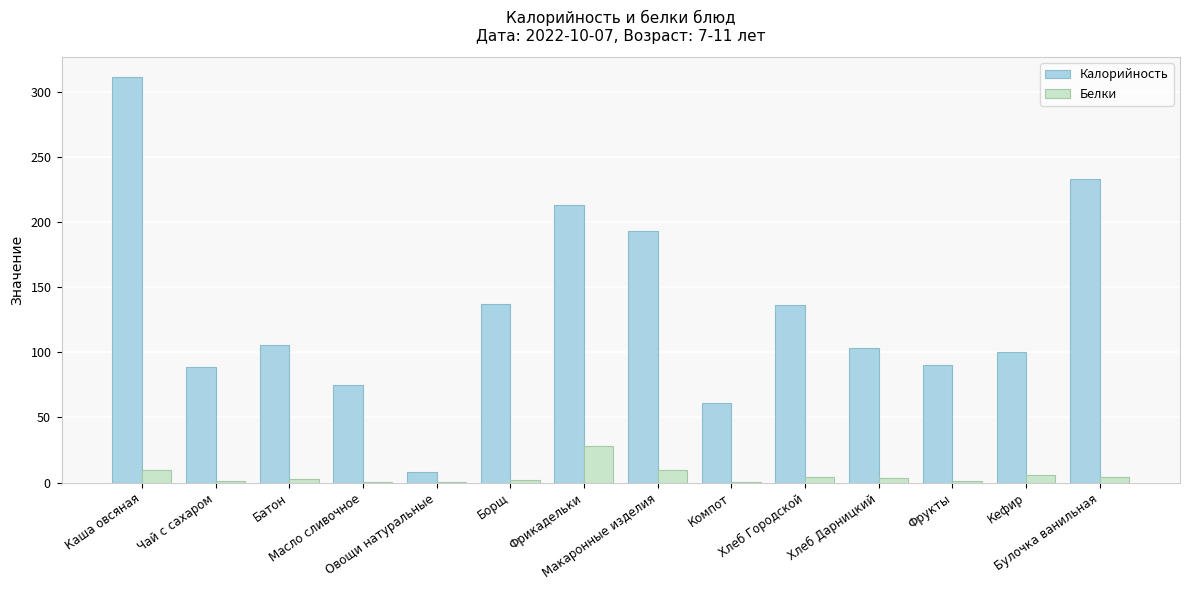

Which series changed the most between Фрикадельки and Хлеб Дарницкий?

Калорийность